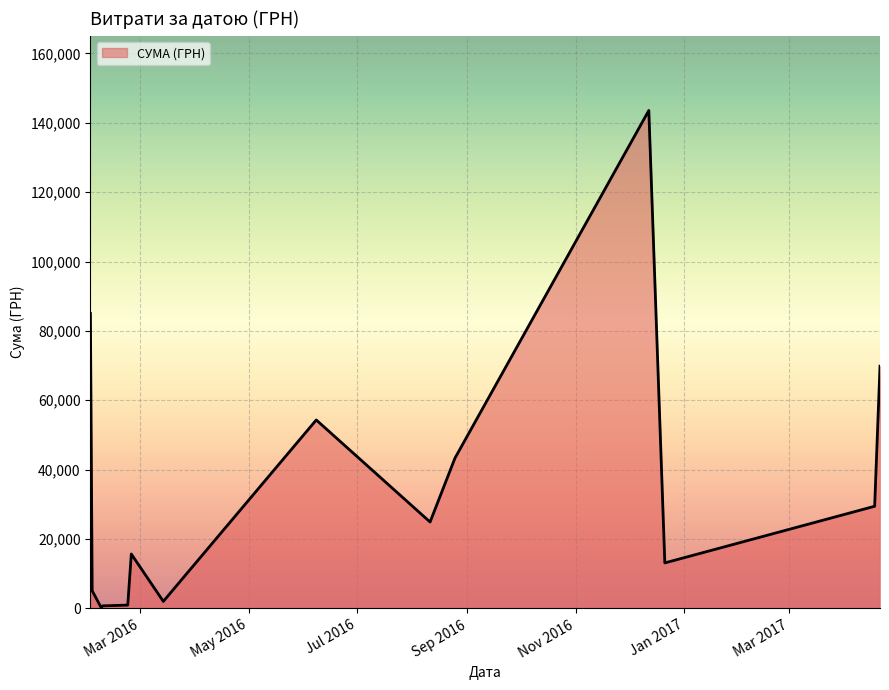

What is the maximum value shown in the chart?

143568.0